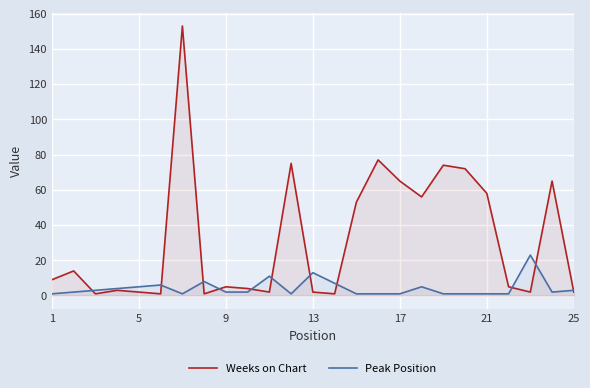

Rank the series by their maximum value, from lowest to highest.

Peak Position, Weeks on Chart